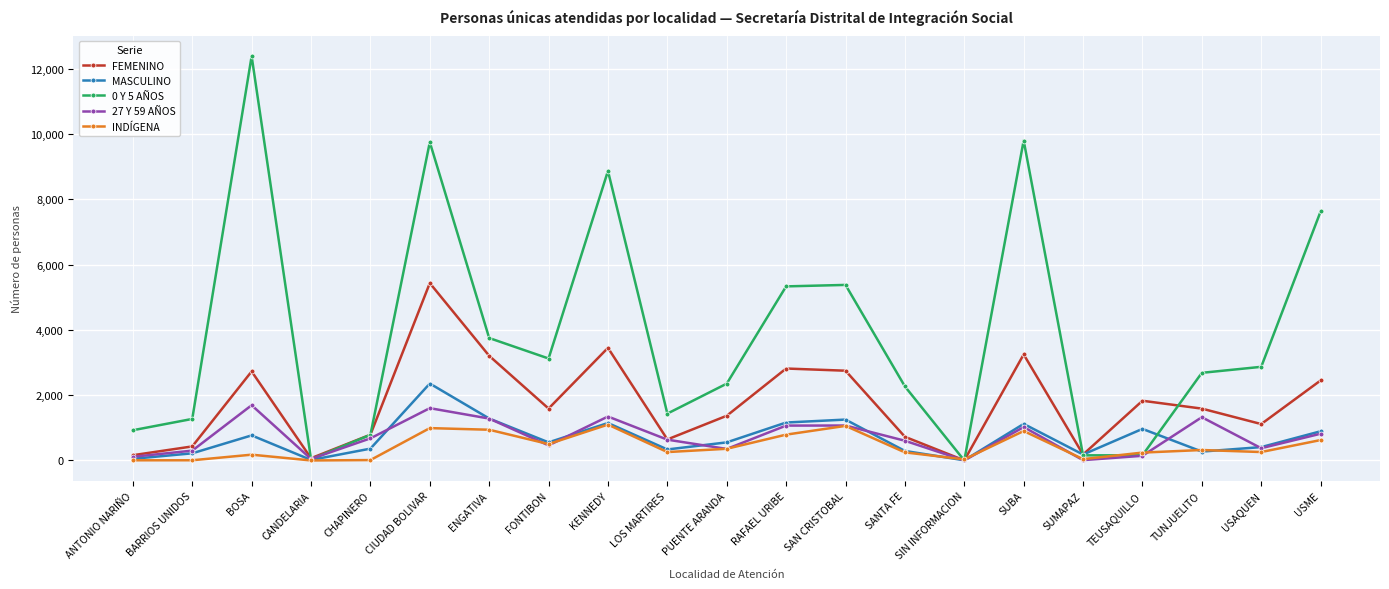

What is the sum of all FEMENINO values?

36570